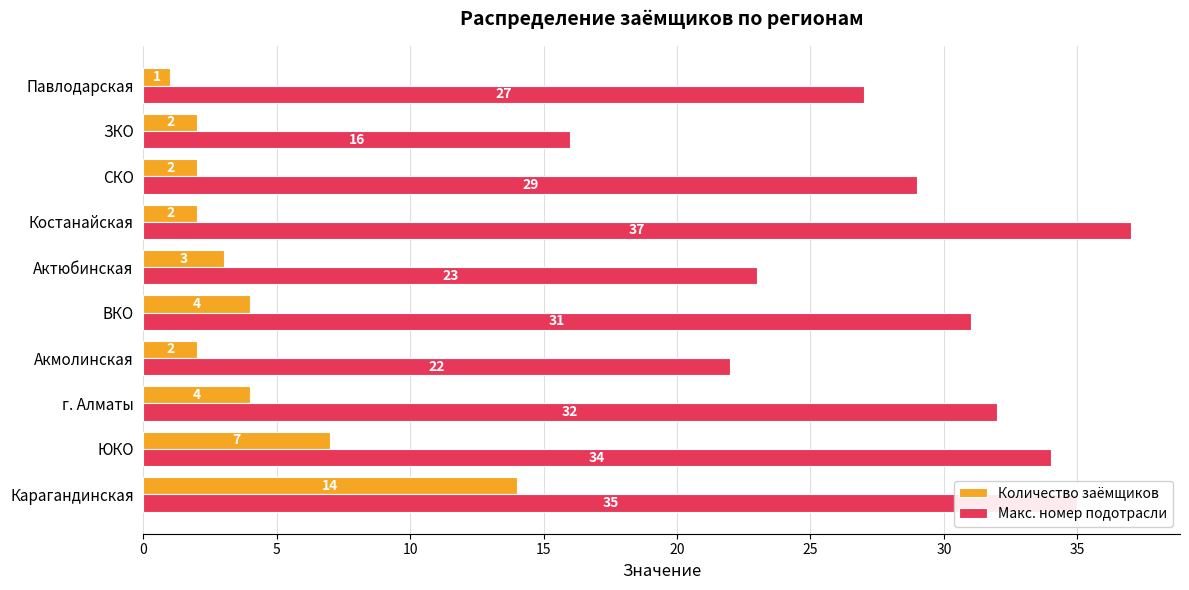

Which series has the widest spread of values?

Макс. номер подотрасли